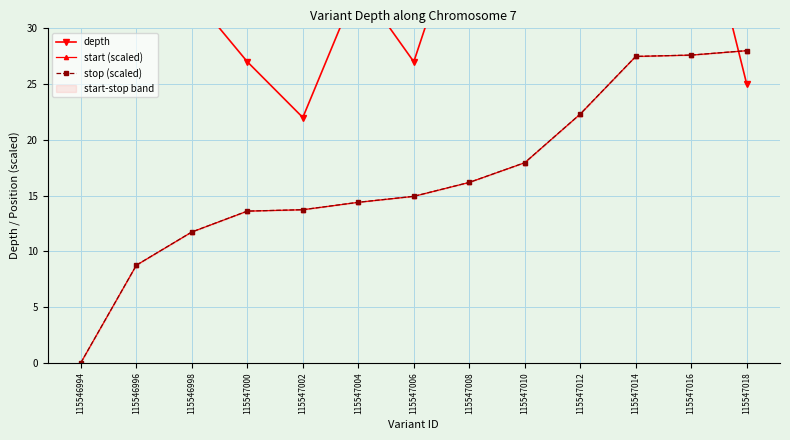

What are all the series names shown in the legend?

depth, start (scaled), stop (scaled)